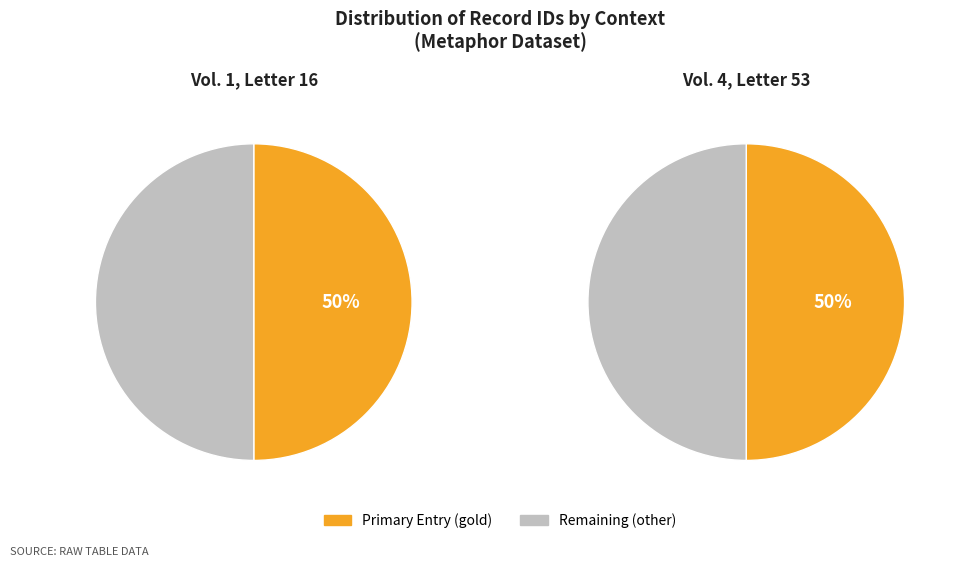

To the nearest percent, what percentage of the pie is Vol. 1, Letter 16?

50%